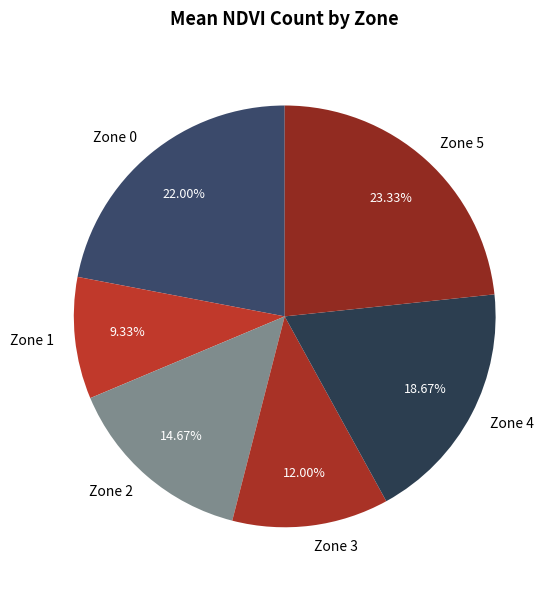

Is Zone 1 the majority of the pie?

No